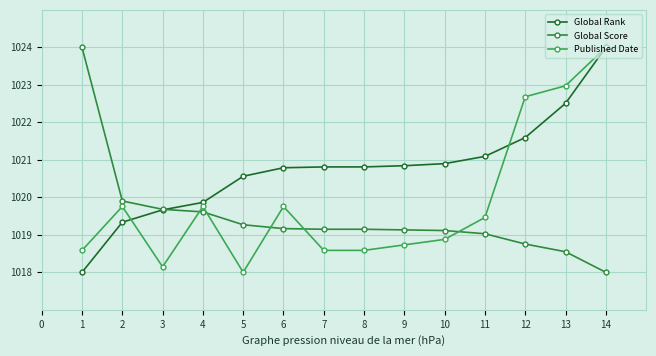

Rank the series by their average value, from highest to lowest.

Global Rank, Published Date, Global Score